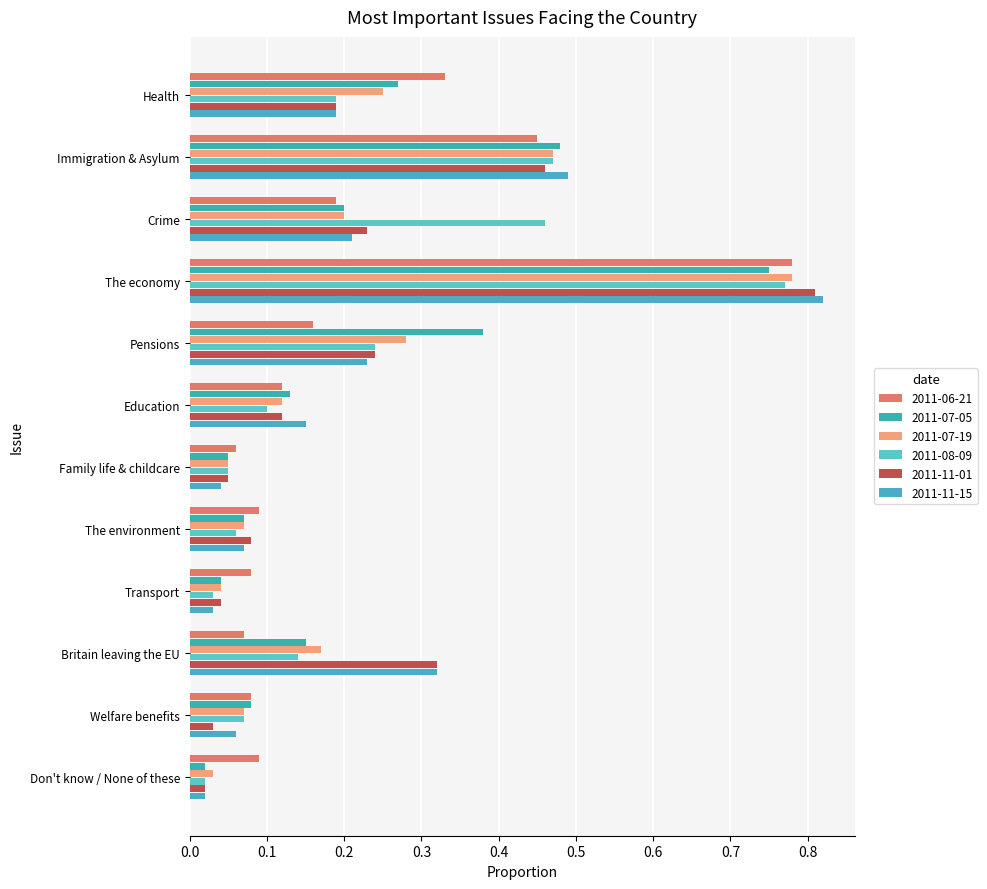

Which series has the largest range (max minus min)?

2011-11-15